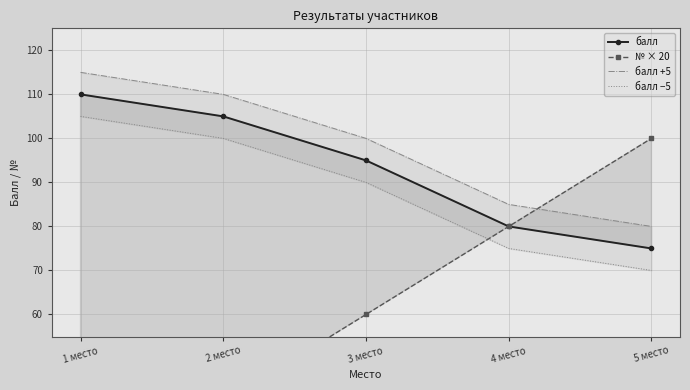

What value does the балл −5 series have at 4 место, to the nearest 10?

80